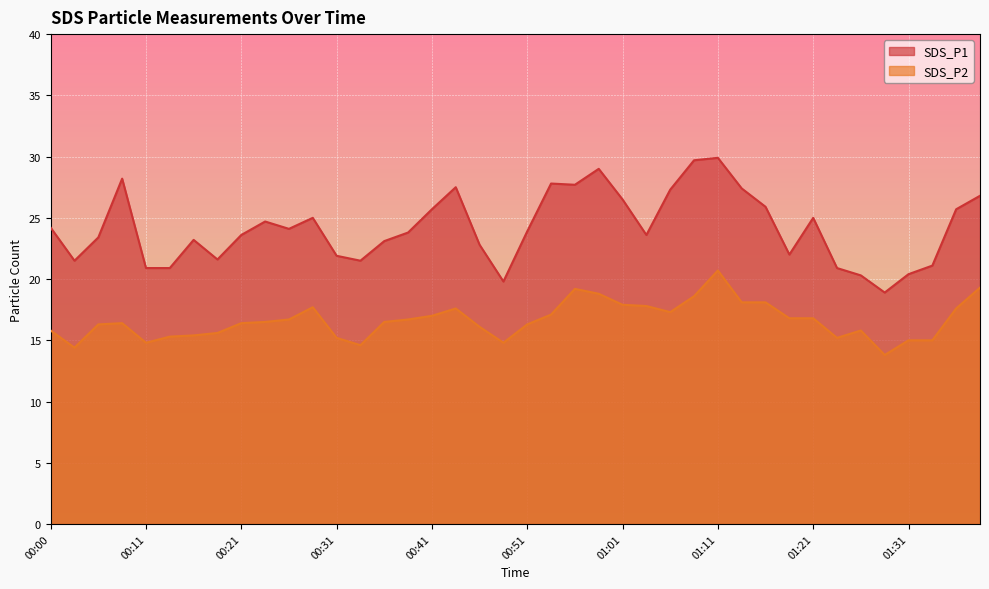

Reading right to left, list all the values displayed in this chart.

SDS_P1: 01:39=26.8	01:36=25.7	01:34=21.1	01:31=20.4	01:29=18.9	01:26=20.3	01:24=20.9	01:21=25.0	01:19=22.0	01:16=25.9	01:14=27.4	01:11=29.9	01:08=29.7	01:06=27.3	01:03=23.6	01:01=26.5	00:58=29.0	00:56=27.7	00:53=27.8	00:51=23.9	00:48=19.8	00:46=22.8	00:43=27.5	00:41=25.7	00:38=23.8	00:36=23.1	00:33=21.5	00:31=21.9	00:28=25.0	00:26=24.1	00:23=24.7	00:21=23.6	00:18=21.6	00:16=23.2	00:13=20.9	00:11=20.9	00:08=28.2	00:06=23.4	00:03=21.5	00:00=24.2
SDS_P2: 01:39=19.3	01:36=17.6	01:34=15.0	01:31=15.0	01:29=13.8	01:26=15.8	01:24=15.2	01:21=16.8	01:19=16.8	01:16=18.1	01:14=18.1	01:11=20.7	01:08=18.6	01:06=17.3	01:03=17.8	01:01=17.9	00:58=18.8	00:56=19.2	00:53=17.1	00:51=16.3	00:48=14.8	00:46=16.1	00:43=17.6	00:41=17.0	00:38=16.7	00:36=16.5	00:33=14.6	00:31=15.2	00:28=17.7	00:26=16.7	00:23=16.5	00:21=16.4	00:18=15.6	00:16=15.4	00:13=15.3	00:11=14.8	00:08=16.4	00:06=16.3	00:03=14.4	00:00=15.8